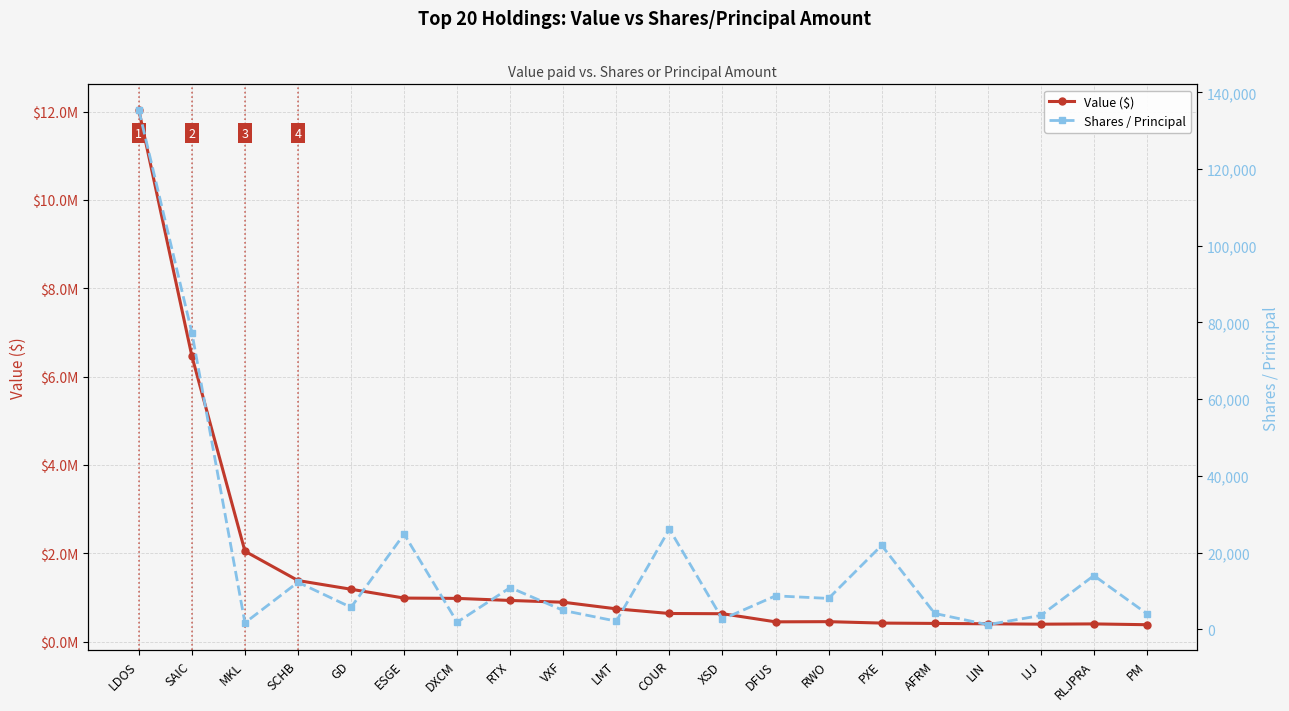

The Value ($) series shows 2048000 at MKL. True or false?

True